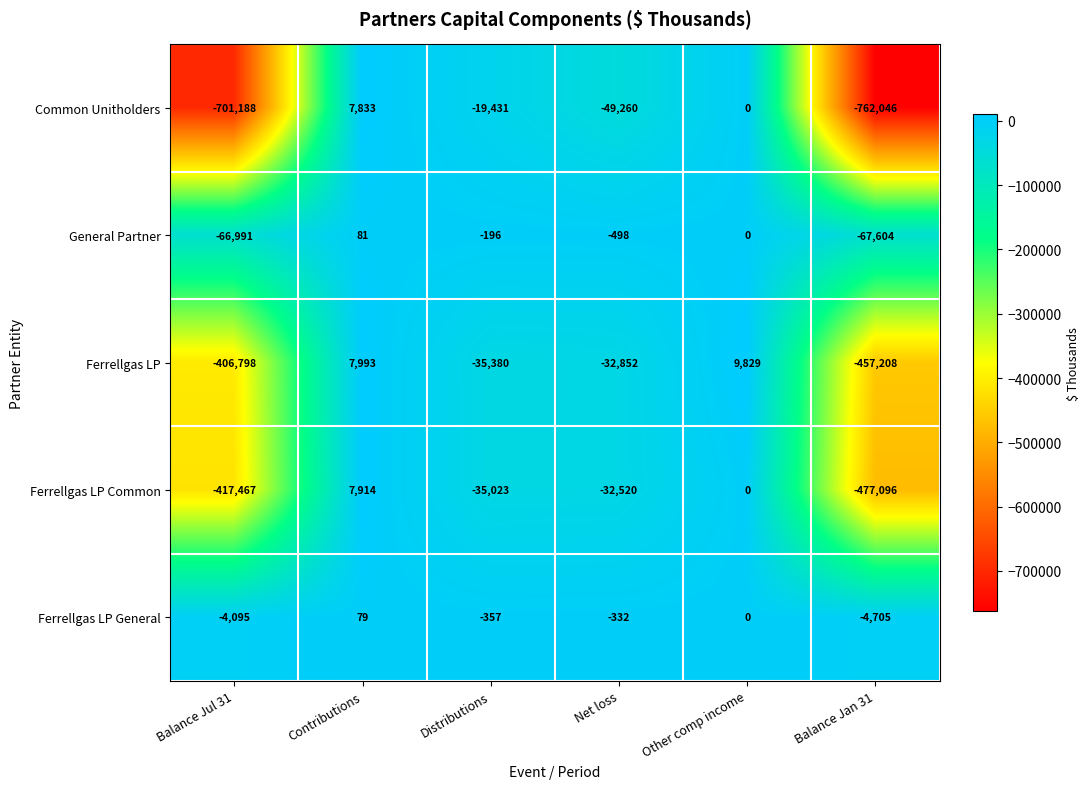

Is it true that Ferrellgas LP equals -57043 at Distributions?

False